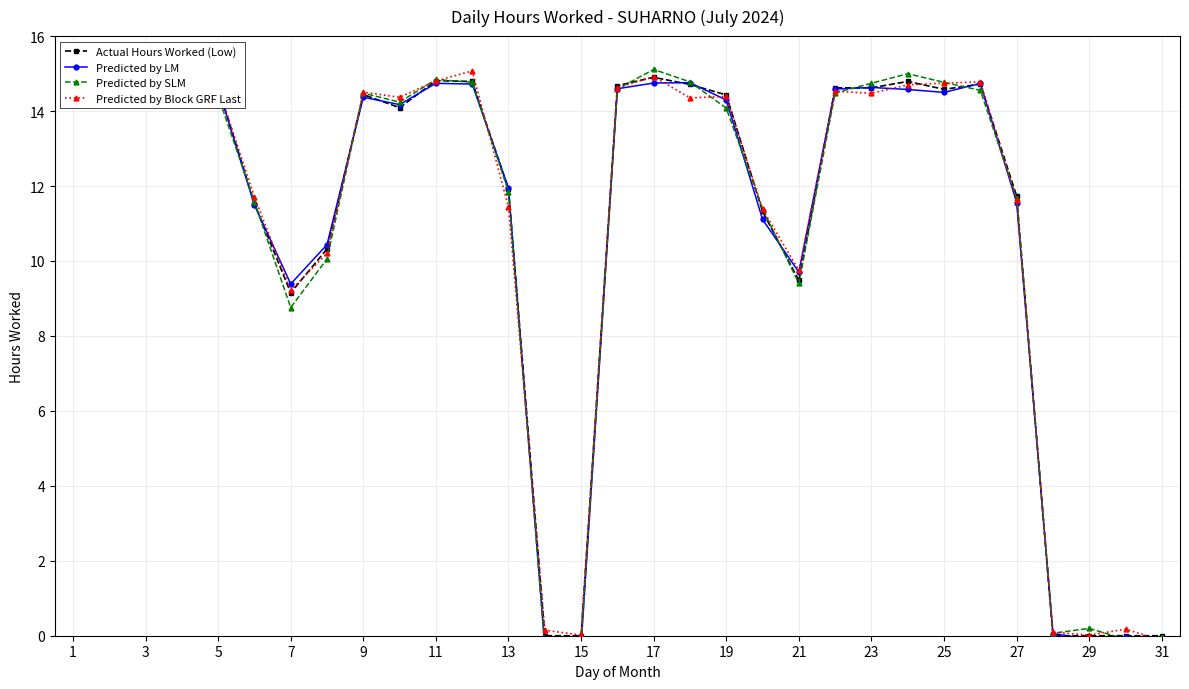

What is the average value of the Predicted by Block GRF Last series?

11.0